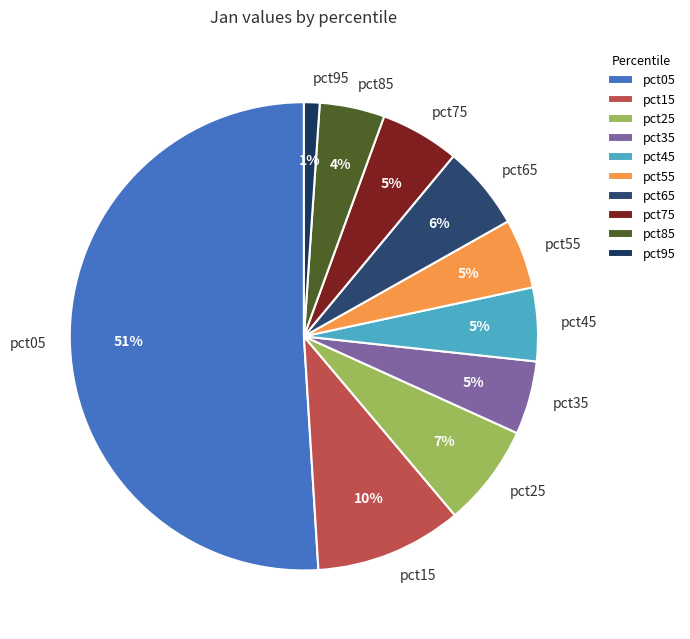

How many segments does this pie chart have?

10